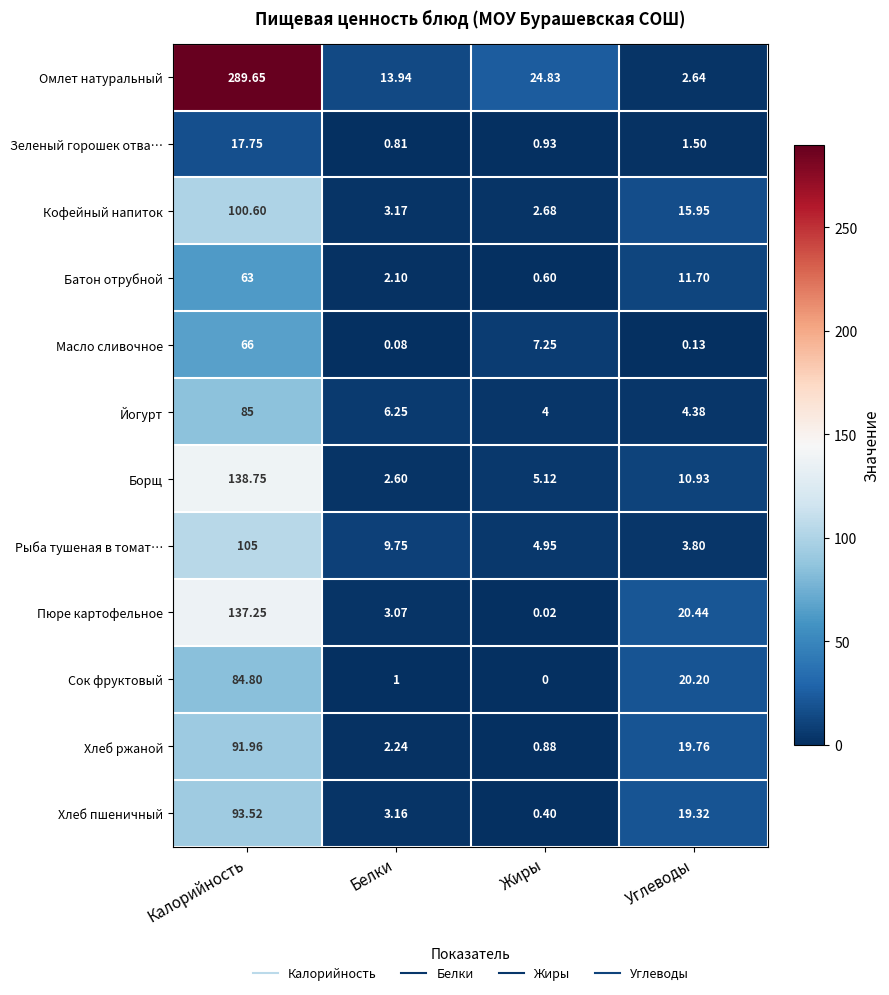

At which category is the sum across all series the highest?

Калорийность